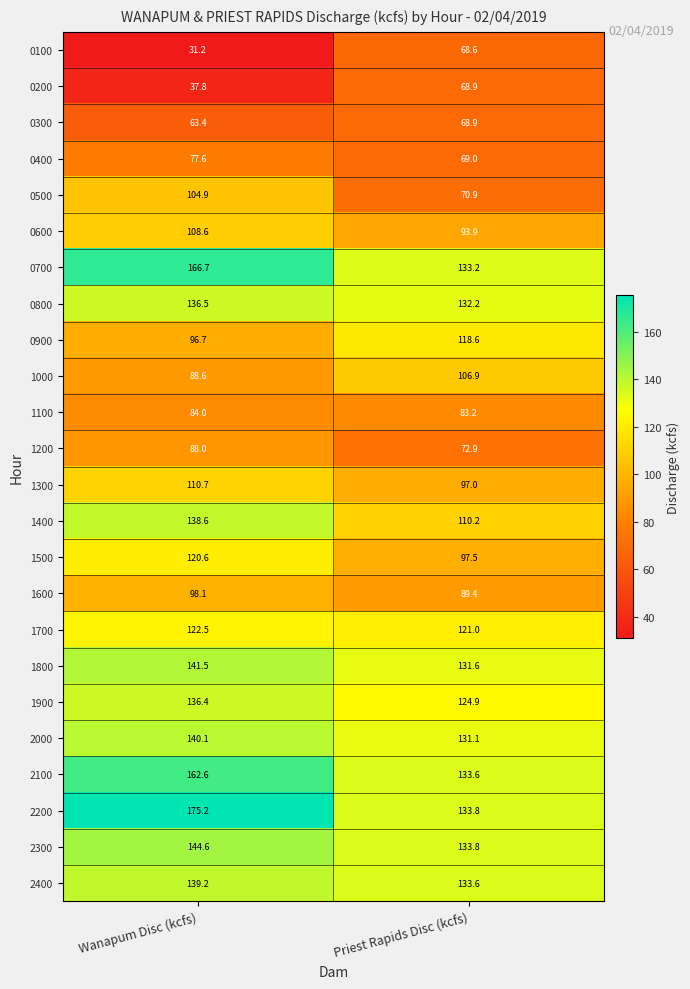

The value of 2200 at Priest Rapids Disc (kcfs) is 133.8. True or false?

True